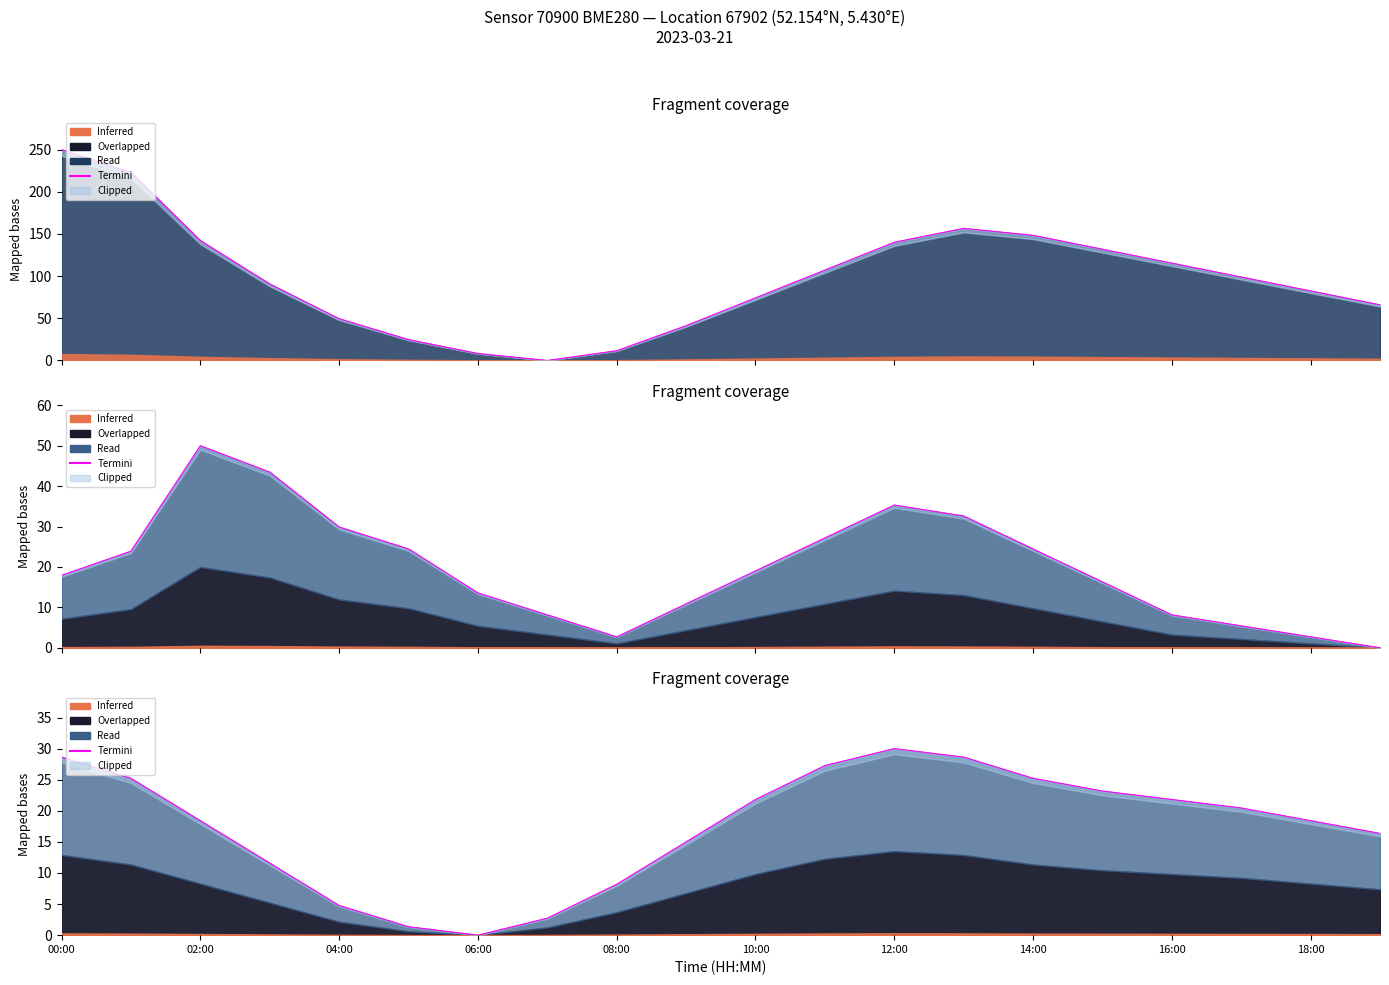

Does the chart have visible grid lines?

No